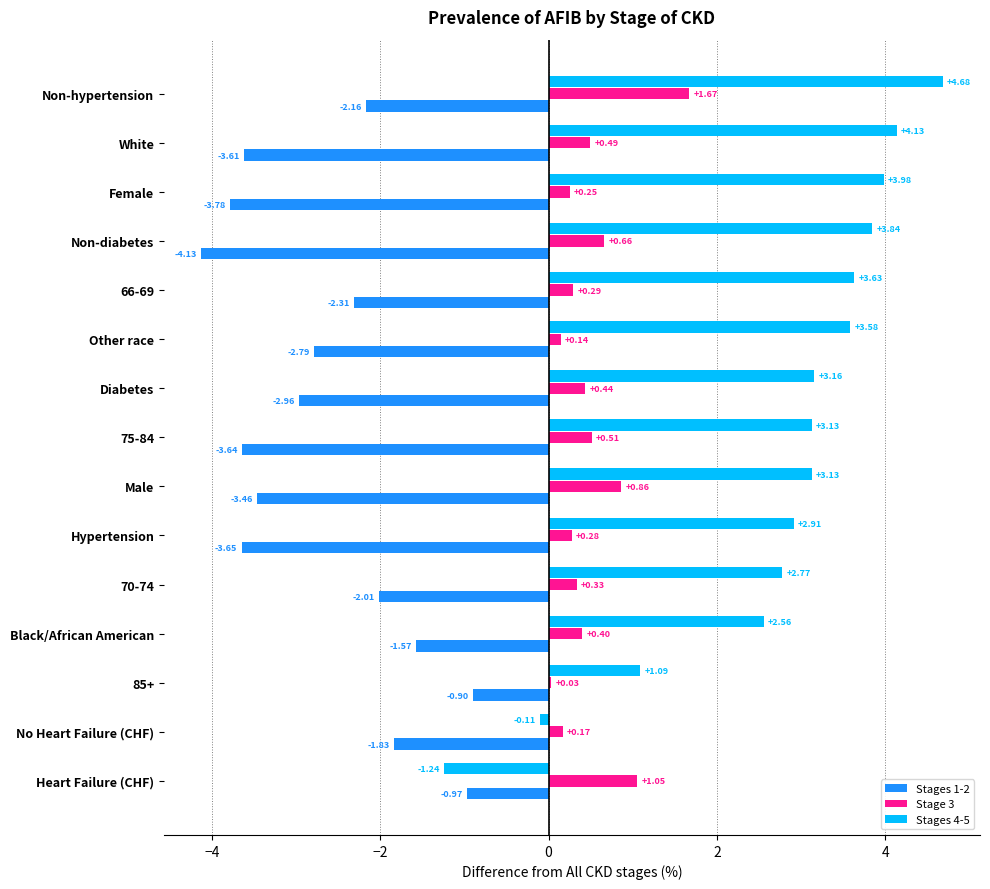

At which category does the chart reach its minimum across all series?

Non-diabetes